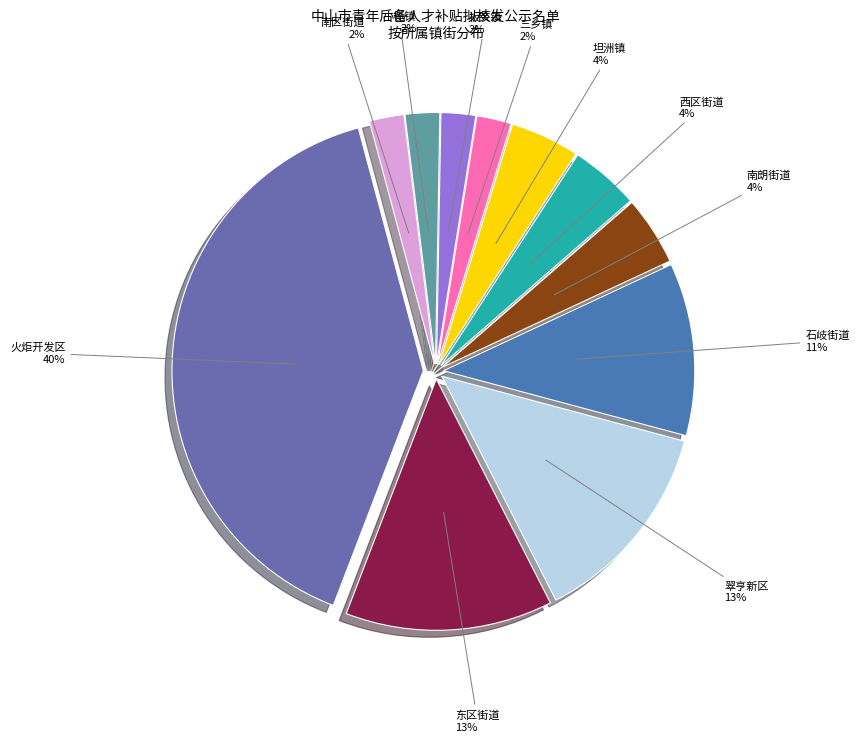

How many slices are in this pie chart?

11